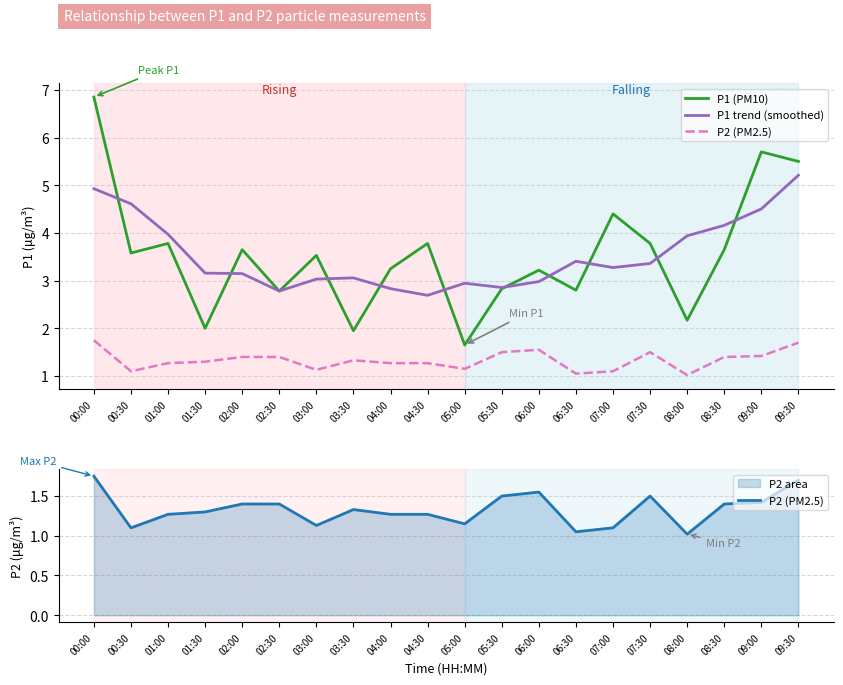

What is the average value of the P1 (PM10) series?

3.5